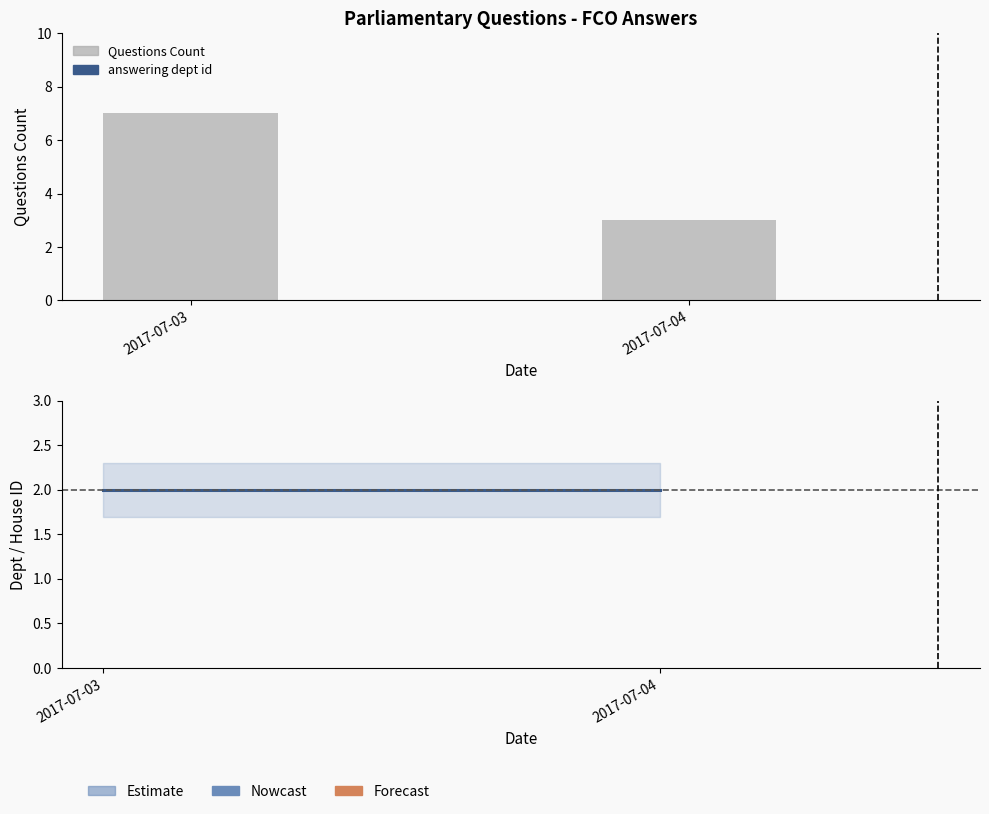

Are the bars horizontal?

No